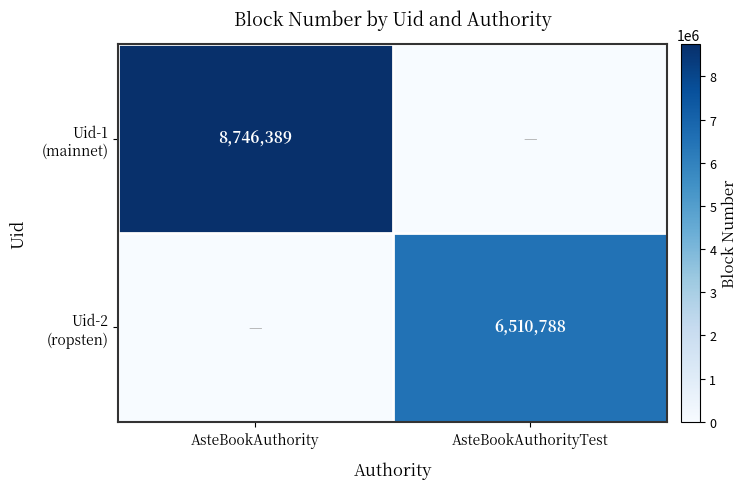

How many Uid-2 (ropsten) values are between 0 and 6510788?

2